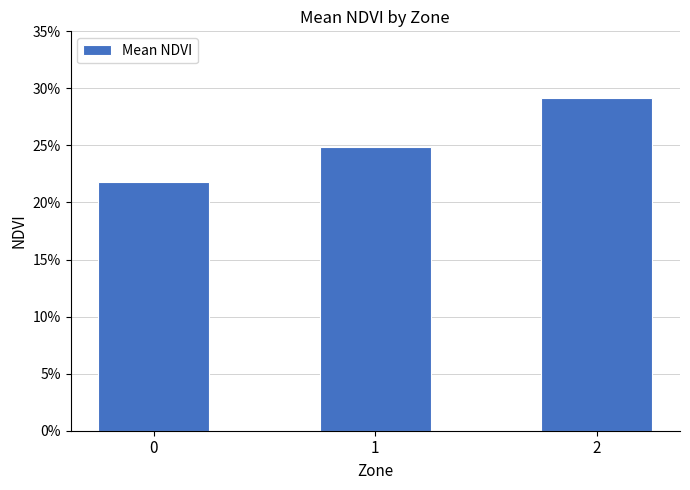

The chart shows a value of 0.5 at 2. True or false?

False